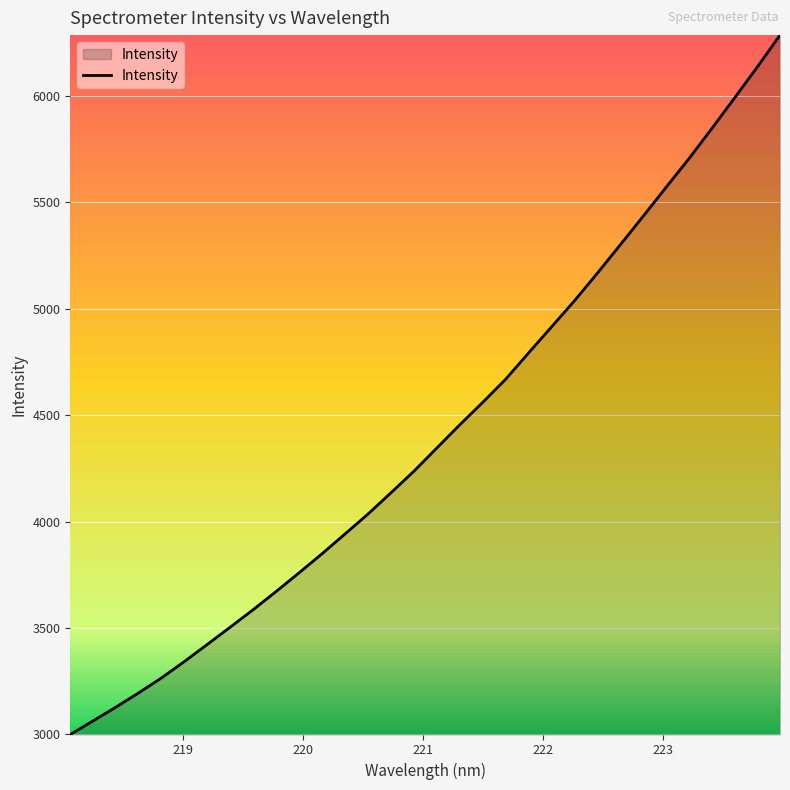

What is the smallest value displayed?

2999.5